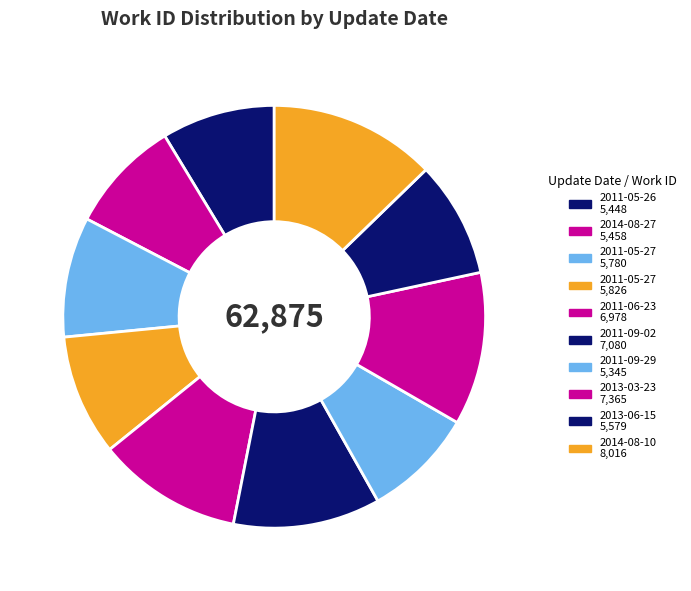

Count the number of slices in the pie.

10